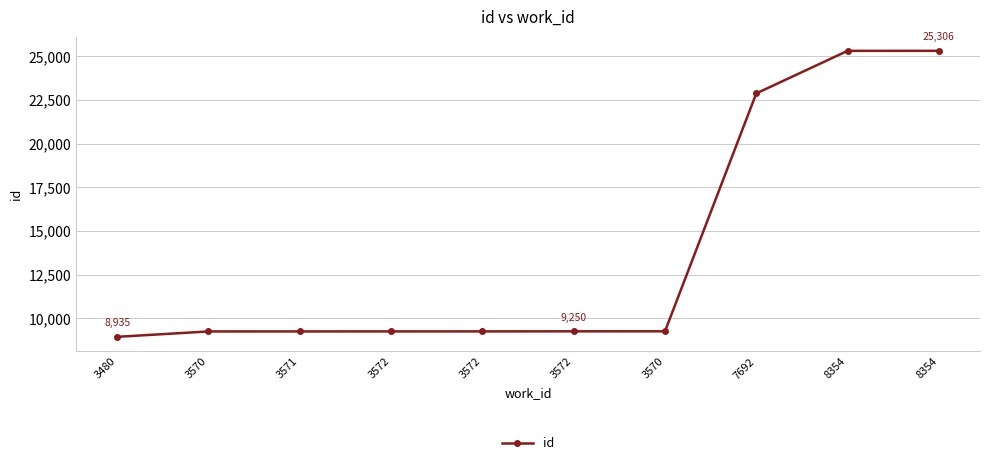

The chart shows a value of 15211 at 3570. True or false?

False